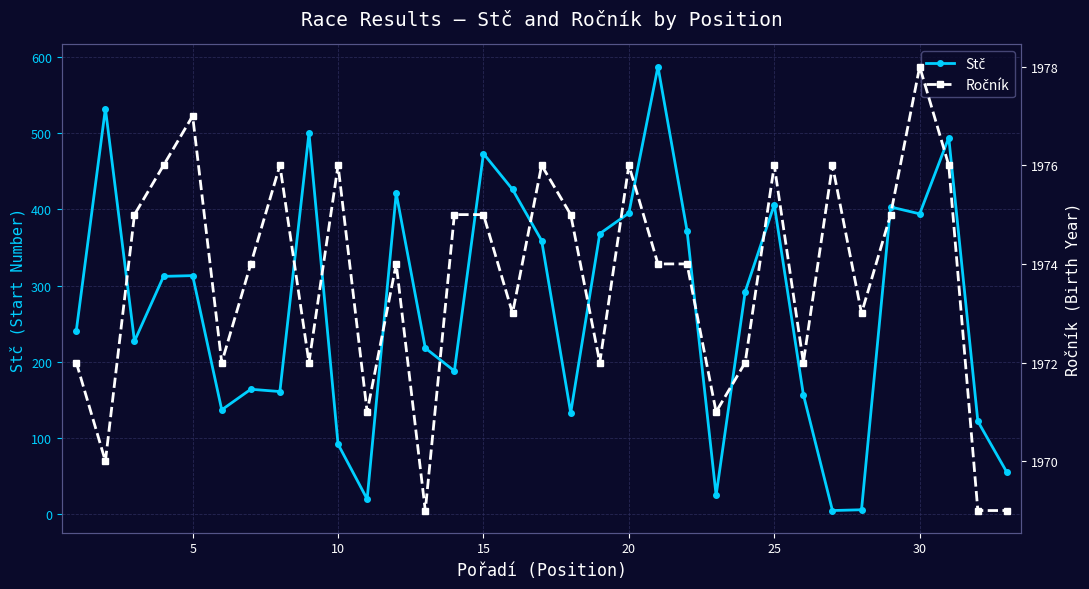

What is the difference between the maximum and minimum values in the Stč series?

582